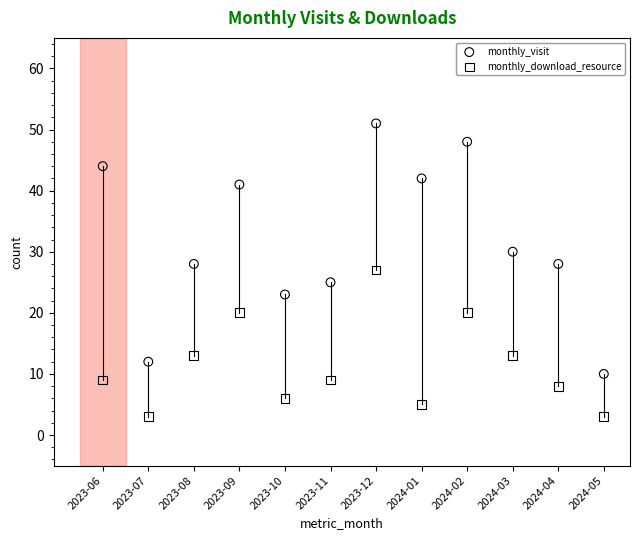

Across all data points, what is the range of Y values (max minus min)?

48